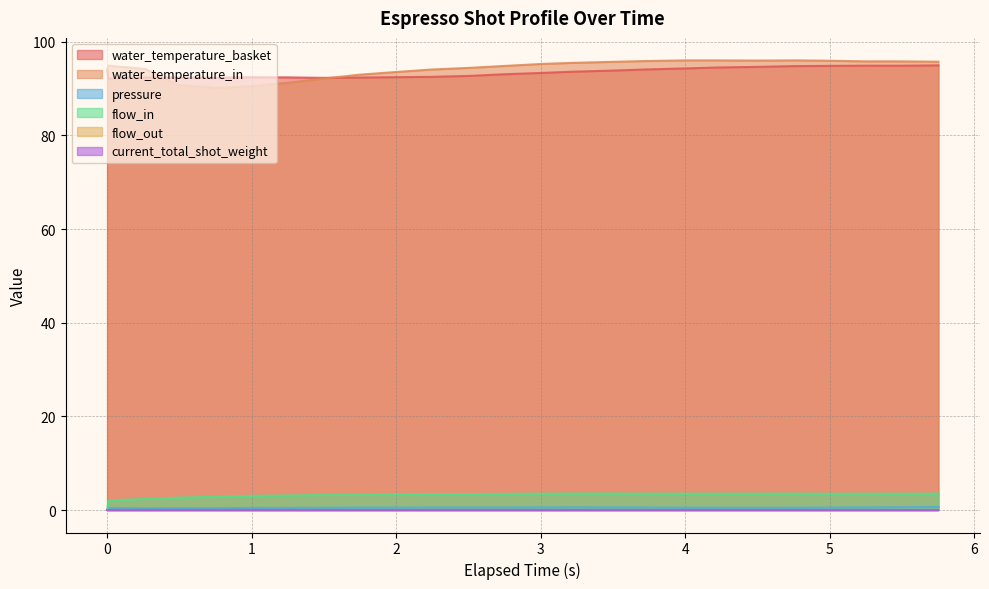

True or false: water_temperature_basket and flow_in cross at least once.

False